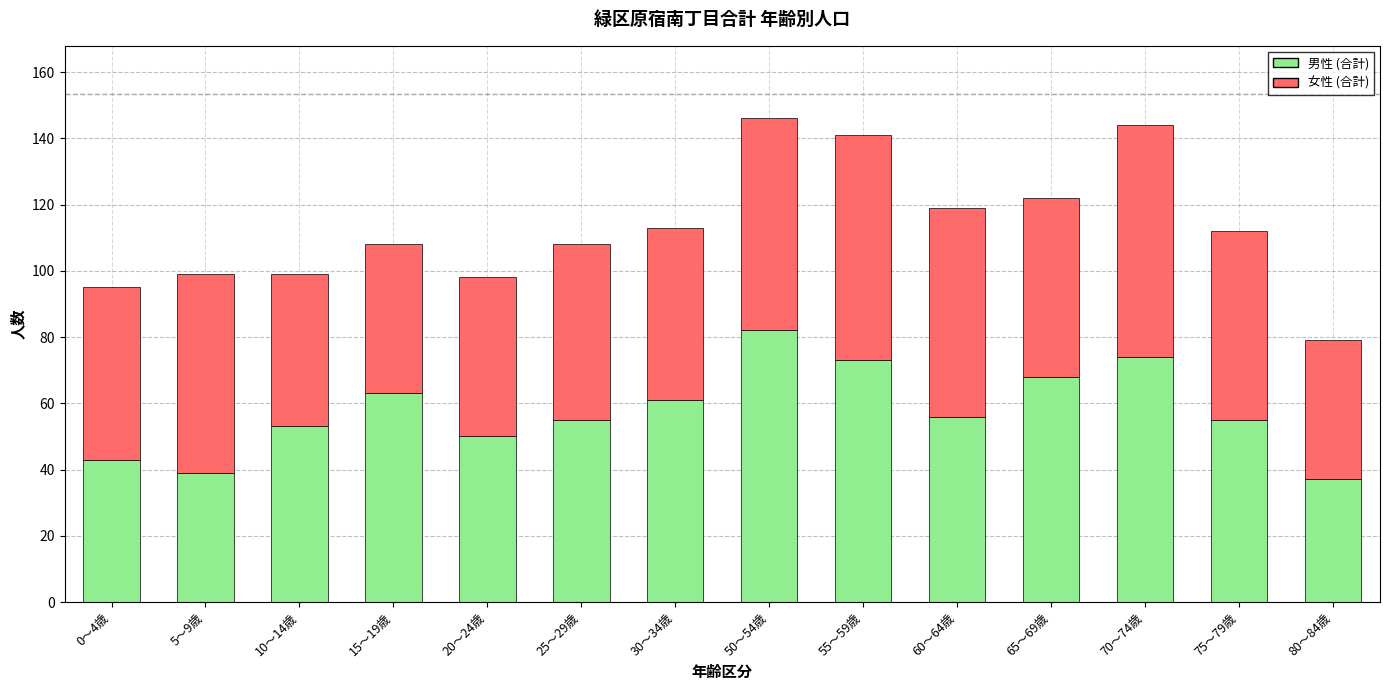

What is the difference between the 男性 (合計) values at 5～9歳 and 30～34歳?

22